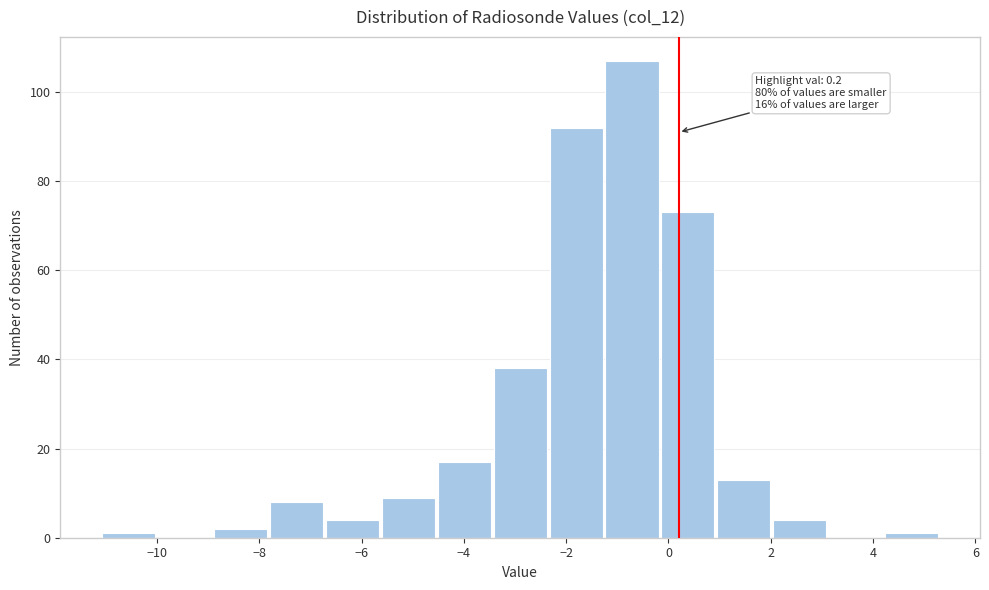

Over which range of the x-axis is the bar tallest?

-1.2 to -0.2